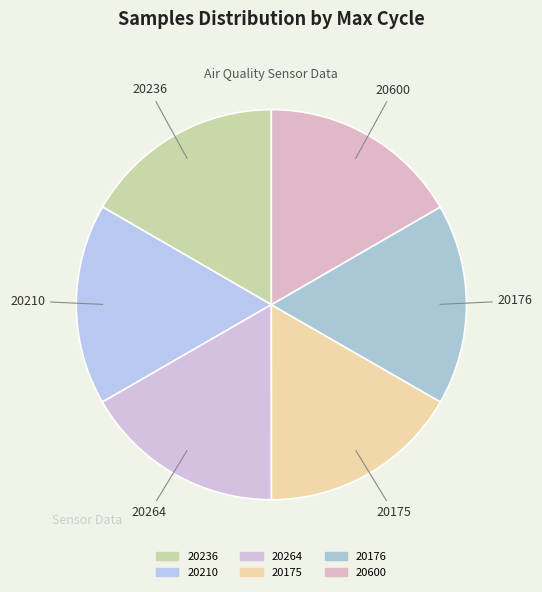

What is the ratio of the value at 20236 to the value at 20600?

1.0